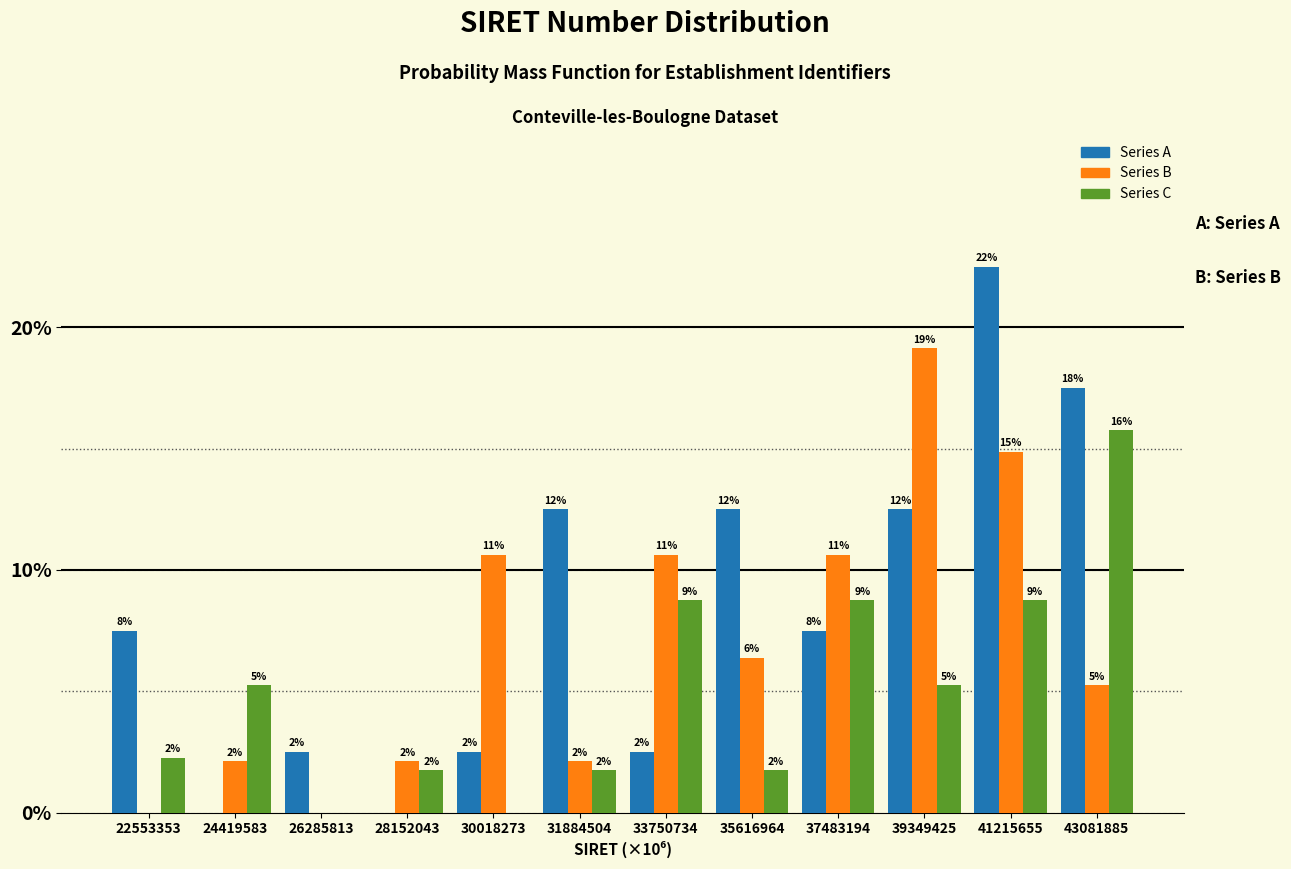

What are all the series names shown in the legend?

Series A, Series B, Series C